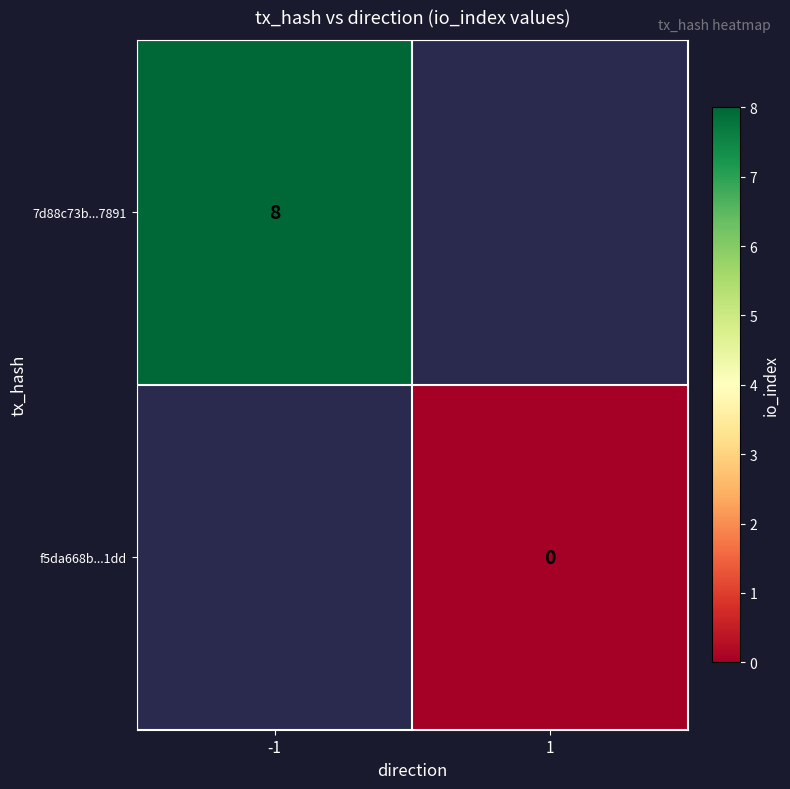

The 7d88c73b...7891 series shows 8 at -1. True or false?

True